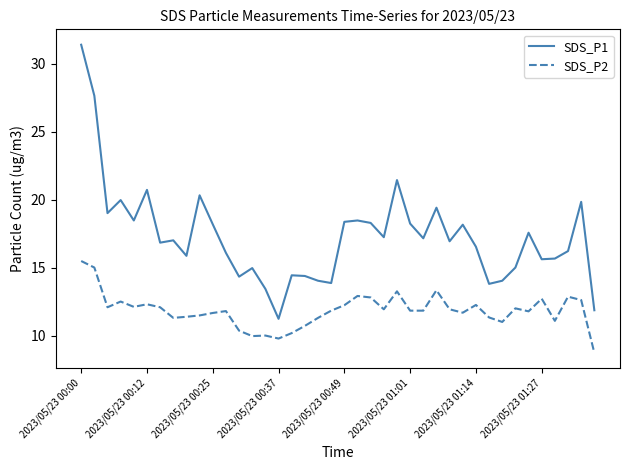

Rank the series by their average value, from lowest to highest.

SDS_P2, SDS_P1